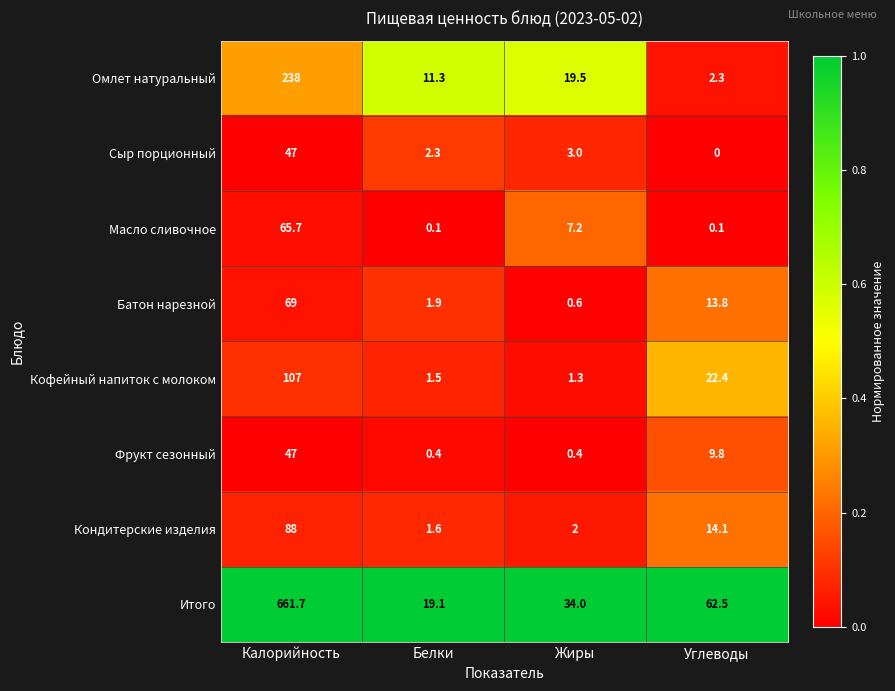

At which label does Масло сливочное first exceed 7?

Калорийность